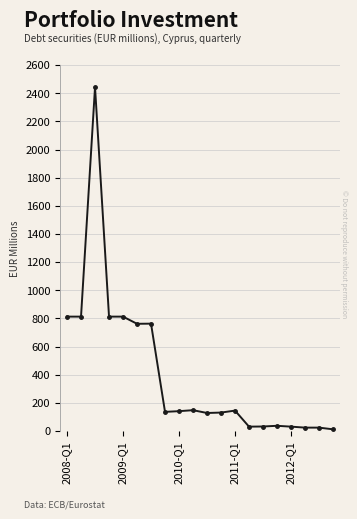

What is the average value?

412